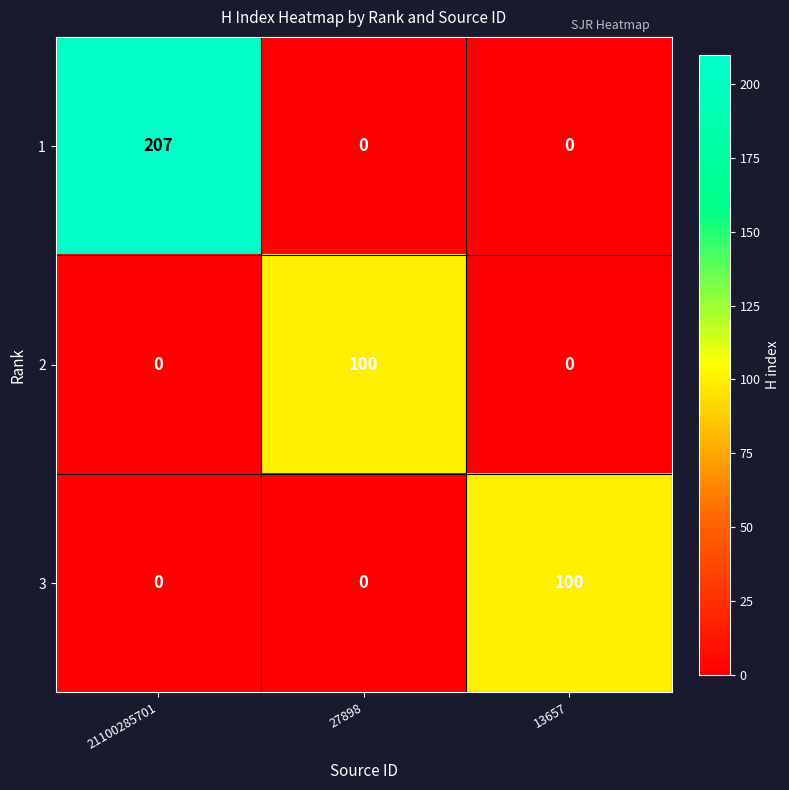

What is the greatest value displayed?

207